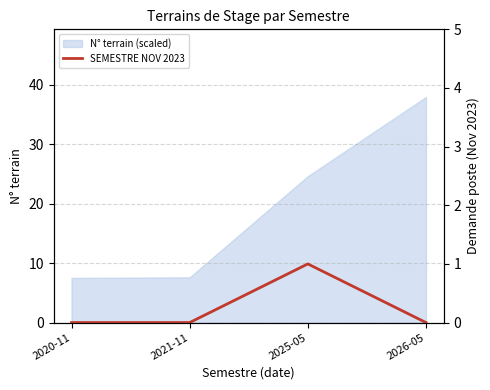

True or false: N° terrain (scaled) has more than 1 interior local peaks.

False